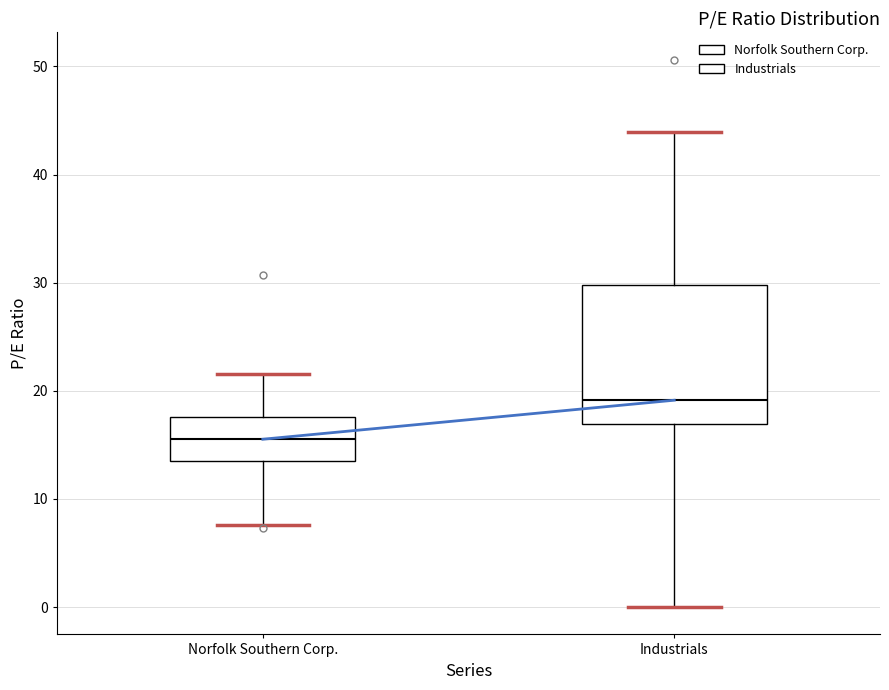

Reading left to right, transcribe this box plot: for each box, give where its median line is, the range the box spans, and where its two whiskers end, as read against the y-axis. The values are not printed on the chart, so give them approximately, as read against the axis.

Norfolk Southern Corp.: median 16, box 14 to 18, whiskers 8 to 22
Industrials: median 19, box 17 to 30, whiskers 0 to 44